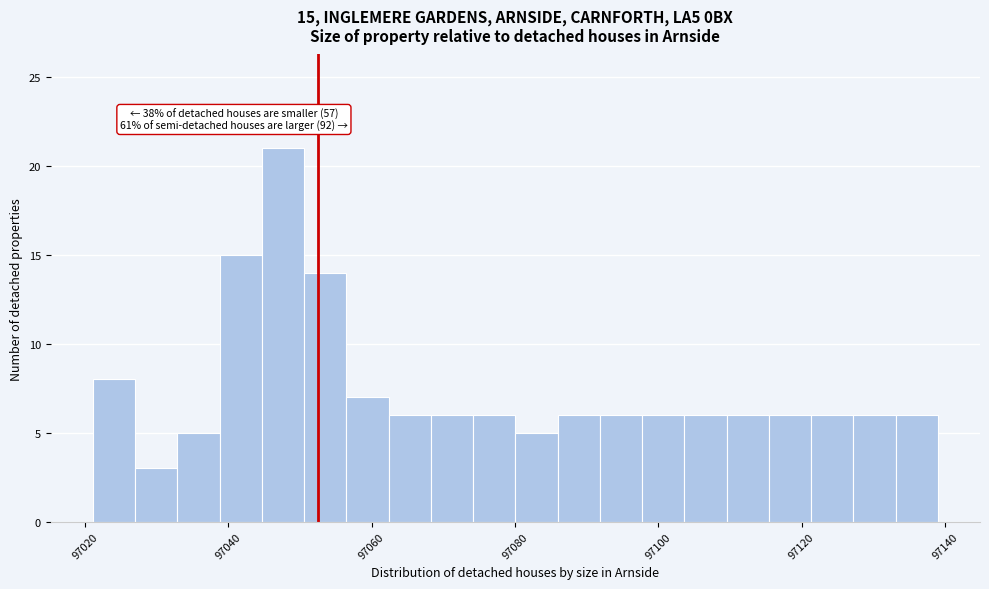

Around what value on the x-axis is the tallest bar? Give the approximate position of its centre, as read against the axis.

97048